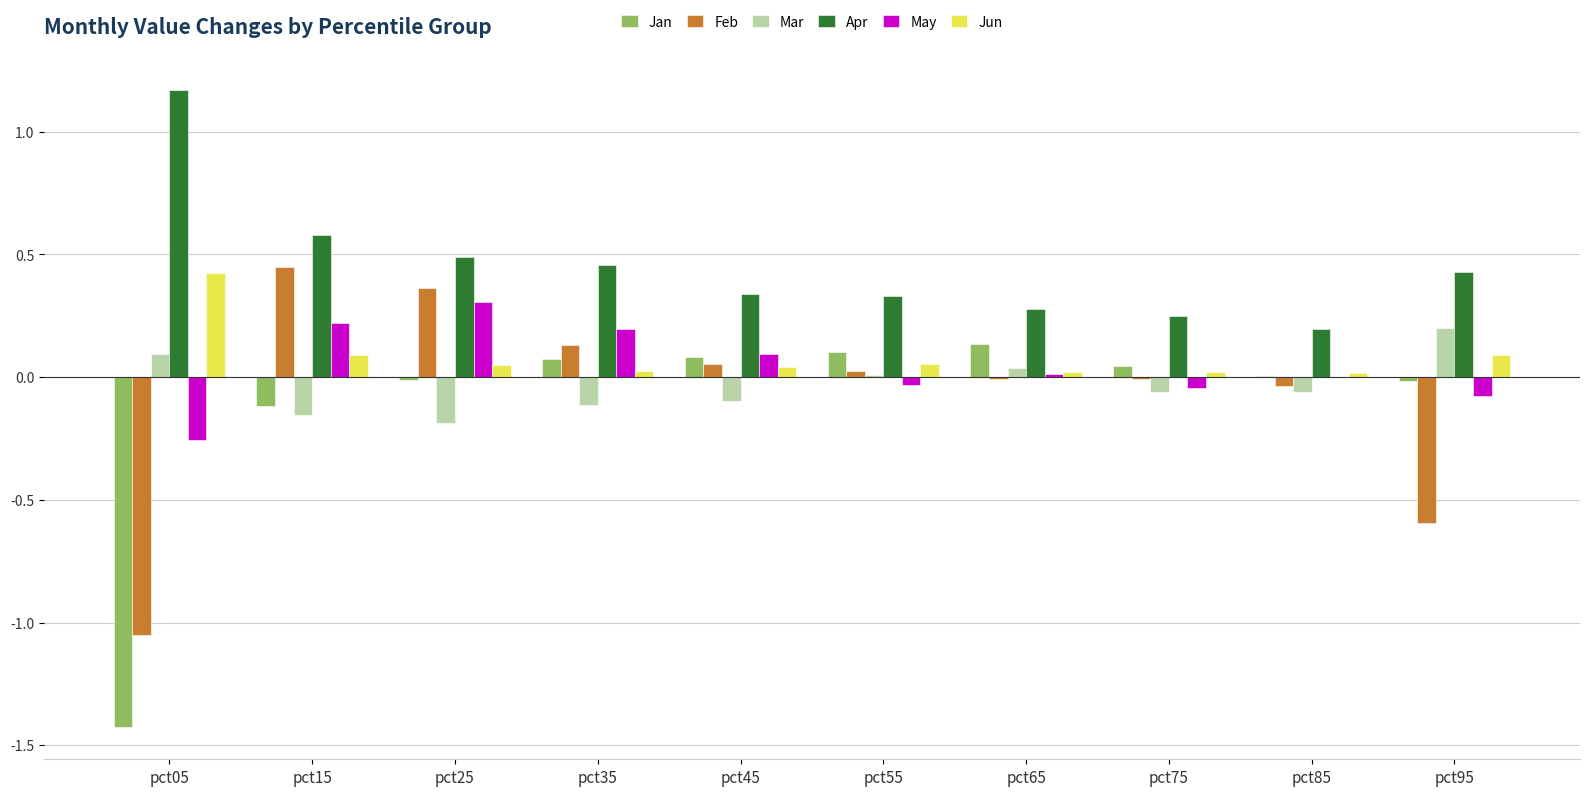

Which category has the highest value in the Jan series?

pct65